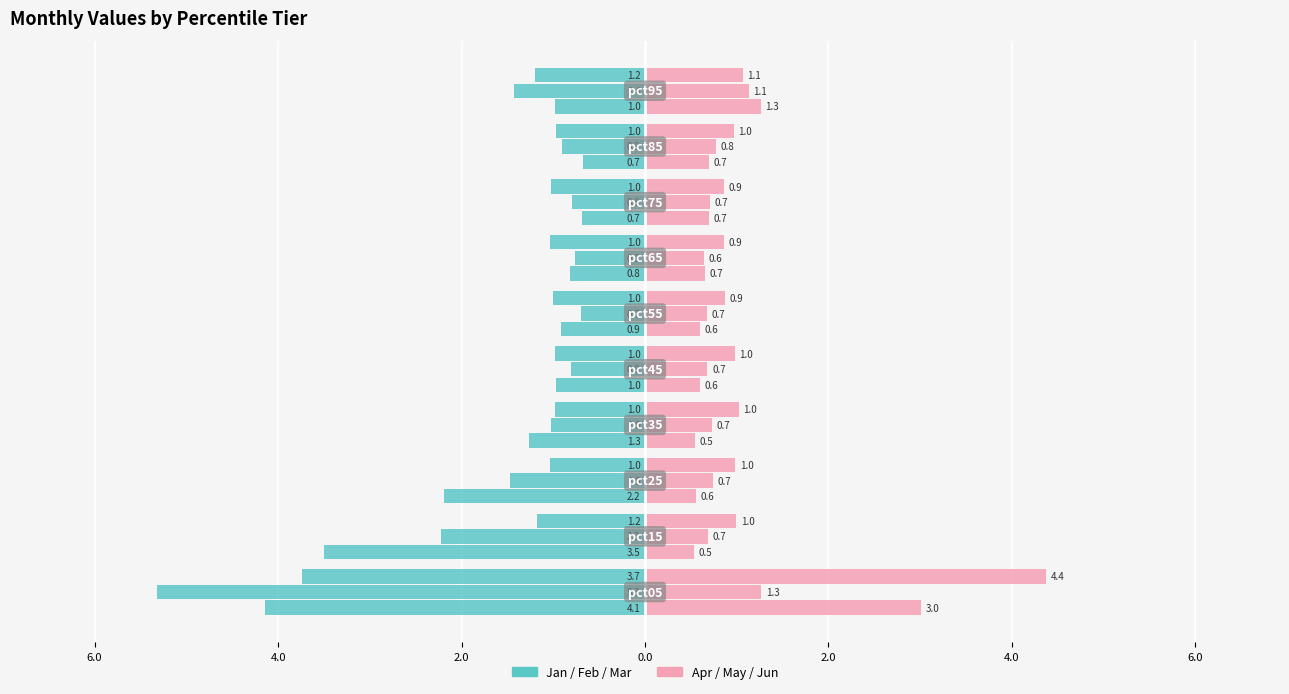

Does the chart contain stacked bars?

No